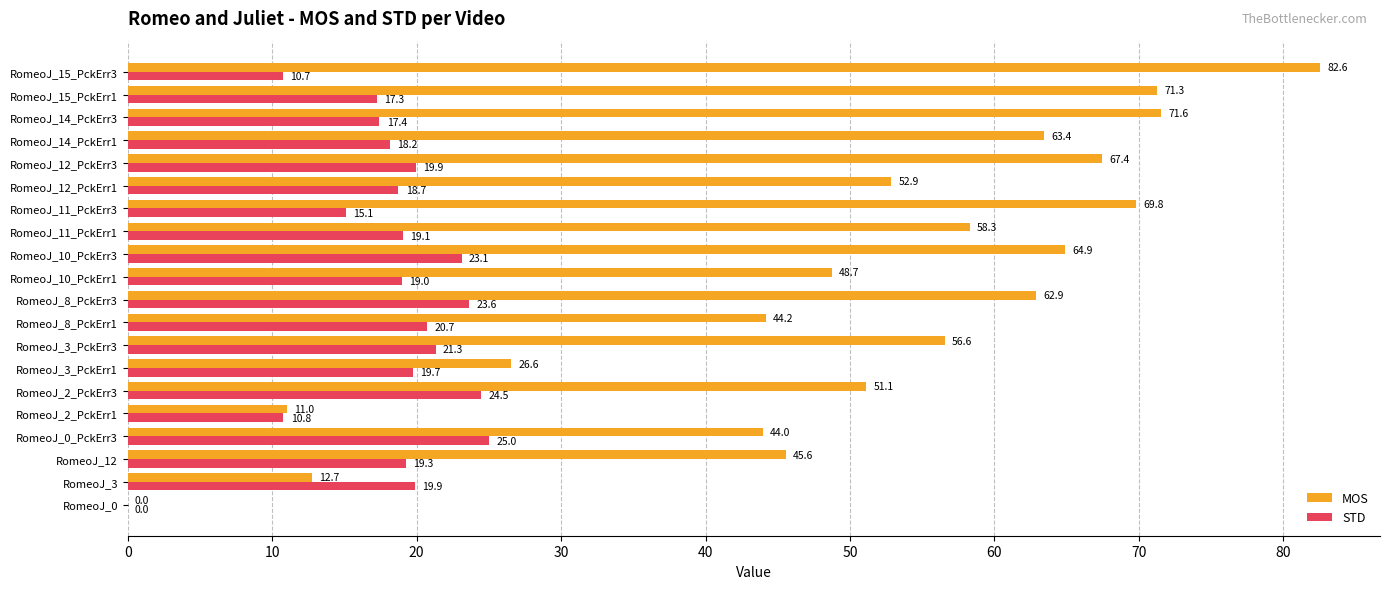

What is the total value across all series at RomeoJ_3?

32.6